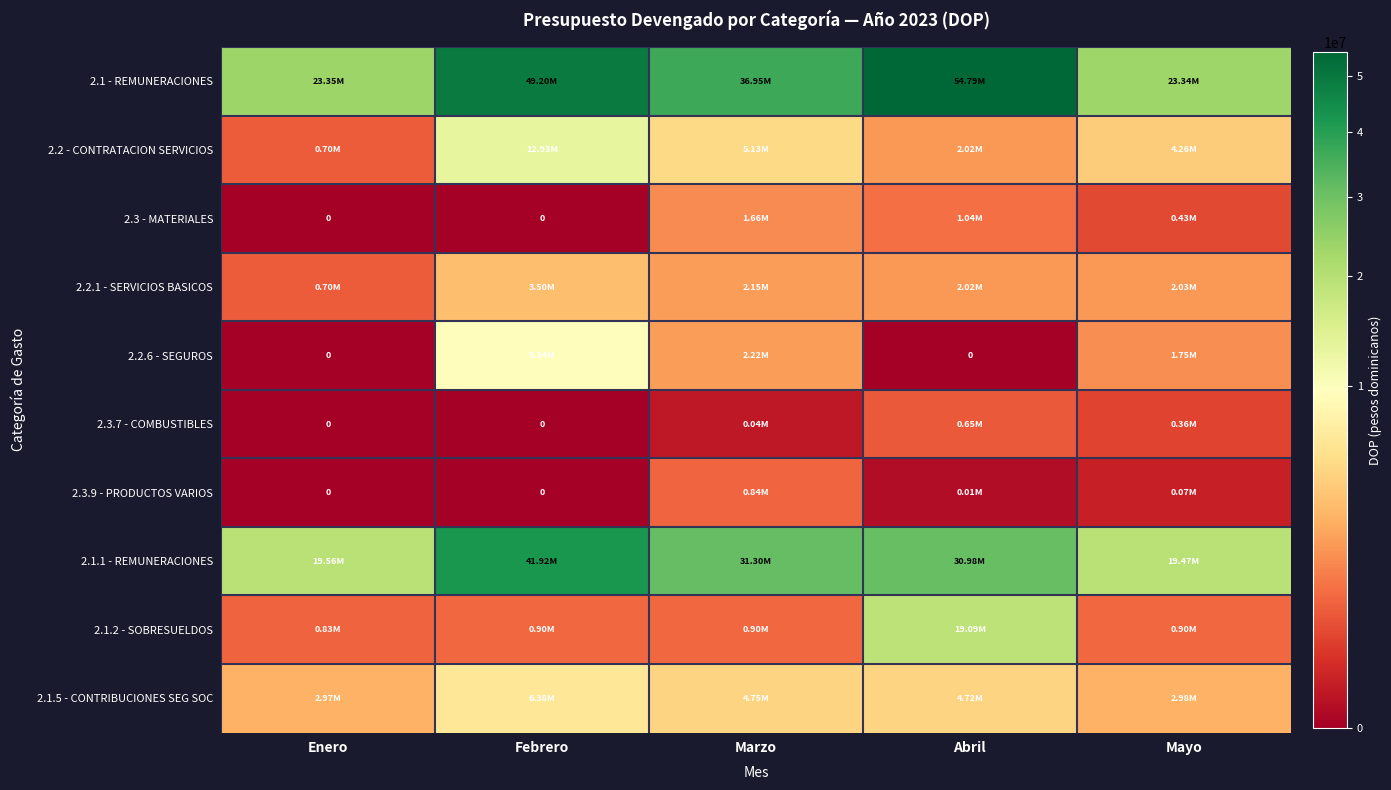

Count the number of categories in the chart.

5